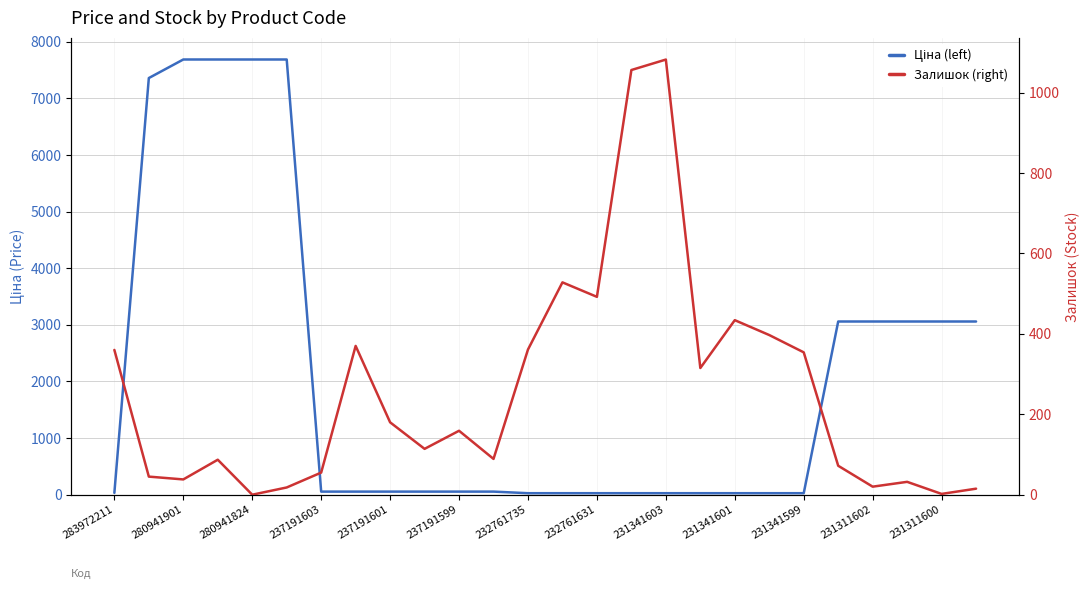

Which series changed the most between 237191601 and 21?

Ціна (left)